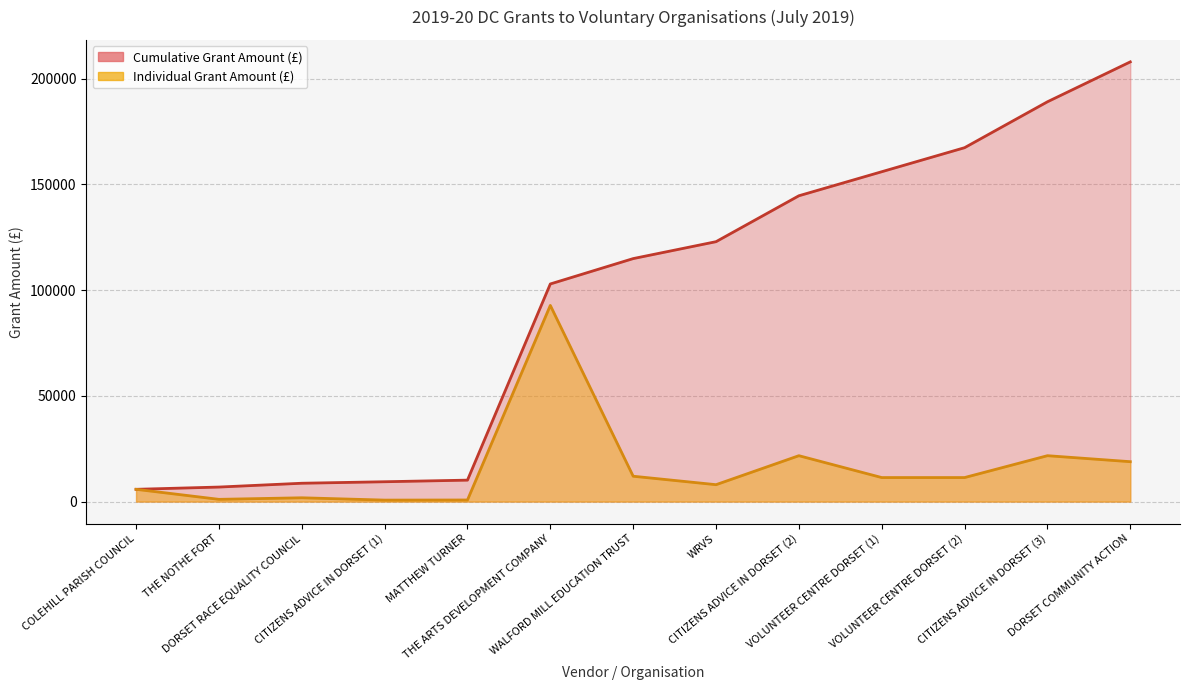

At which category does the chart reach its minimum across all series?

CITIZENS ADVICE IN DORSET (1)